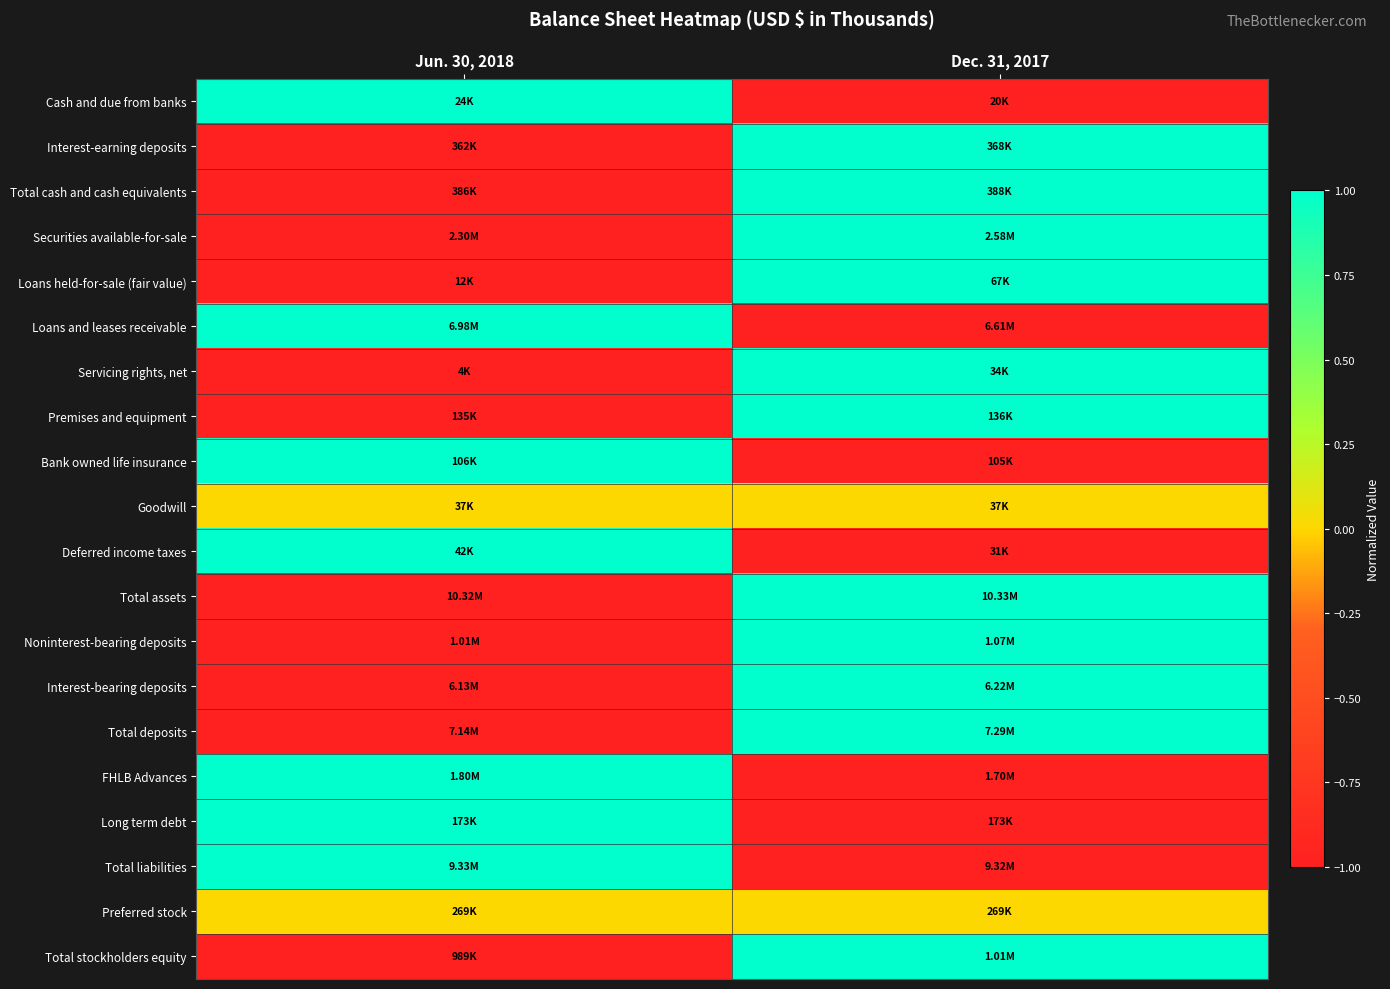

At which category is the sum across all series the highest?

Dec. 31, 2017